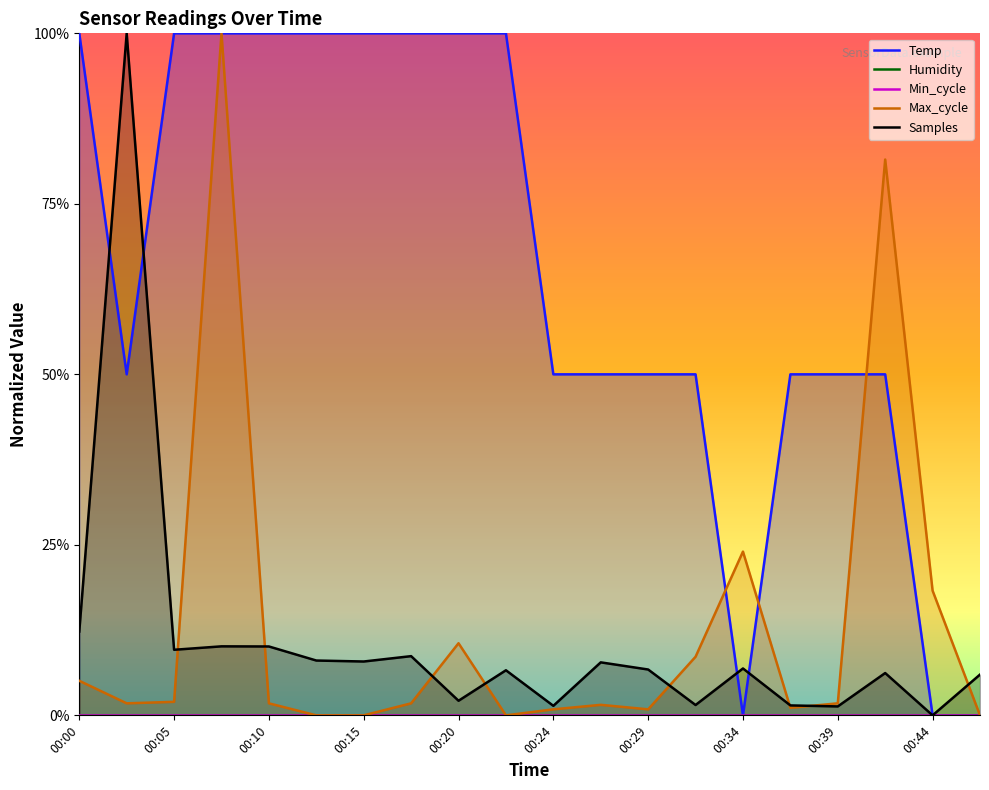

How many positive values does the Samples series have?

19